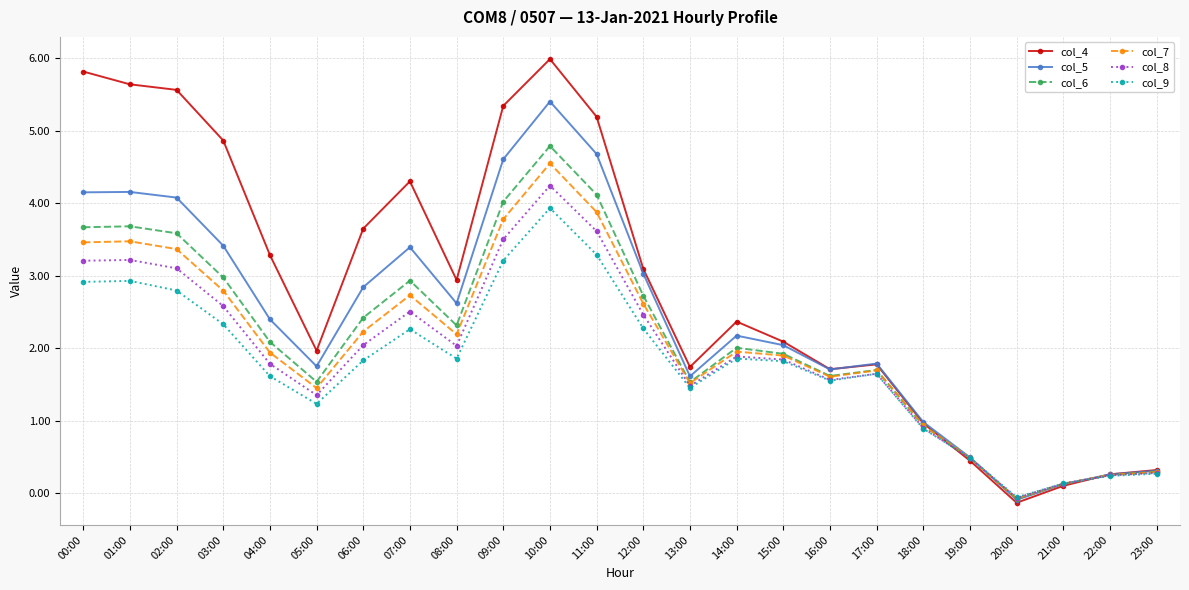

What is the spread (max minus min) of values at 17:00?

0.1